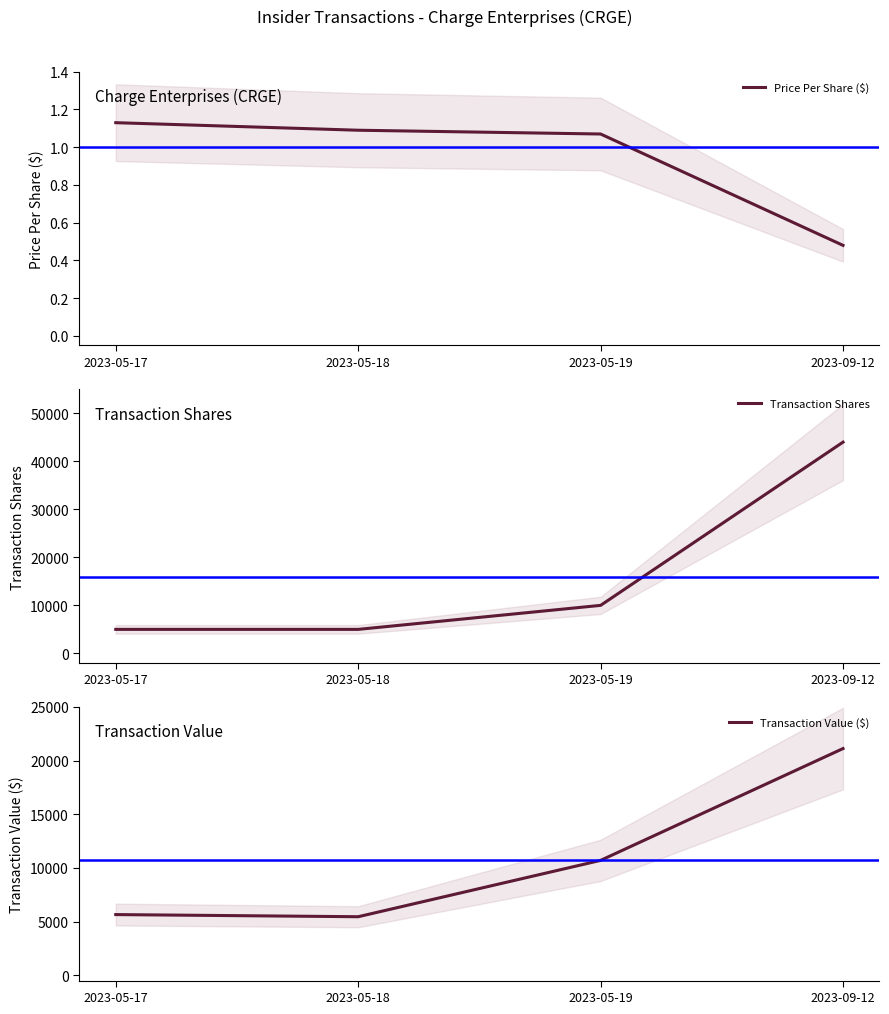

Reading right to left, extract all data points from this chart.

Price Per Share ($): 0.5	1.1	1.1	1.1
Transaction Shares: 44000.0	10000.0	5000.0	5000.0
Transaction Value ($): 21120.0	10700.0	5450.0	5650.0